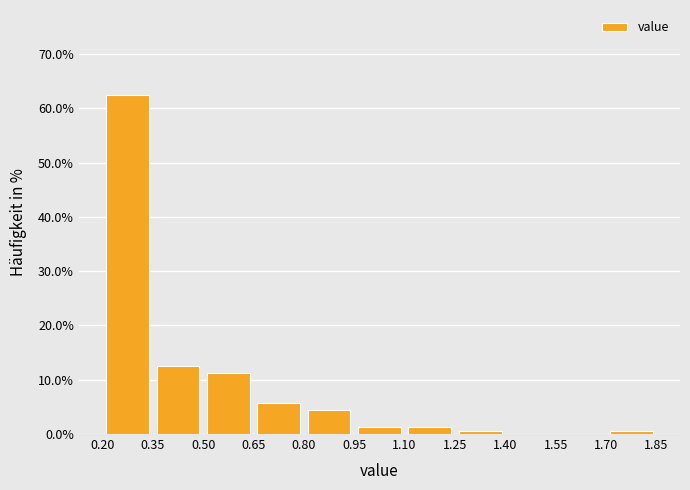

Reading left to right, list every bar in this chart as the range it spans on the x-axis followed by its height. The values are not printed on the chart, so give them approximately, as read against the axis.

0.20 to 0.35: 63
0.35 to 0.50: 13
0.50 to 0.65: 11
0.65 to 0.80: 6
0.80 to 0.95: 4
0.95 to 1.10: 1
1.10 to 1.25: 1
1.25 to 1.40: under 1
1.40 to 1.55: 0
1.55 to 1.70: 0
1.70 to 1.85: under 1